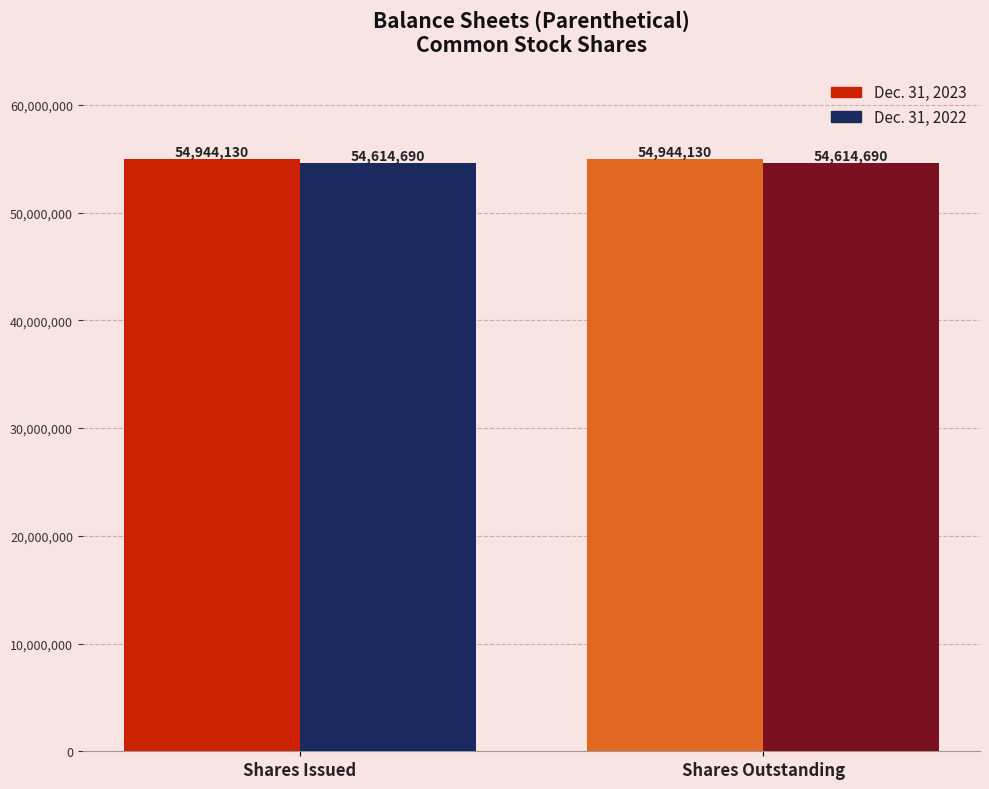

What position from the left is Common stock, shares outstanding?

2